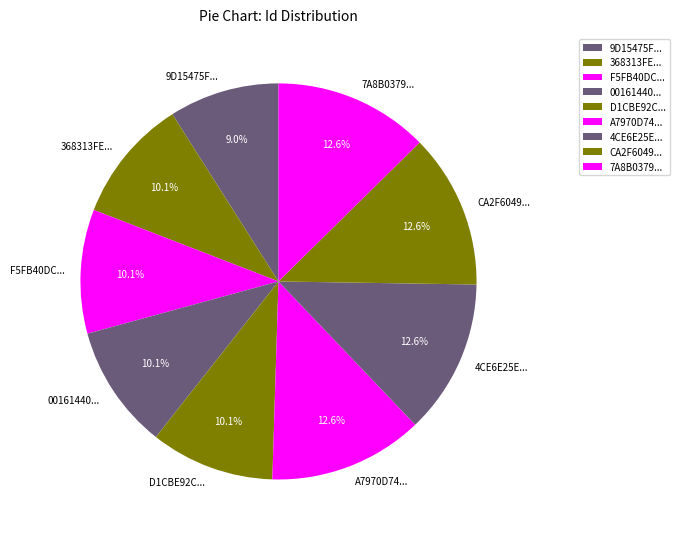

To the nearest percent, what is the difference between the largest and smallest slice percentages?

4%